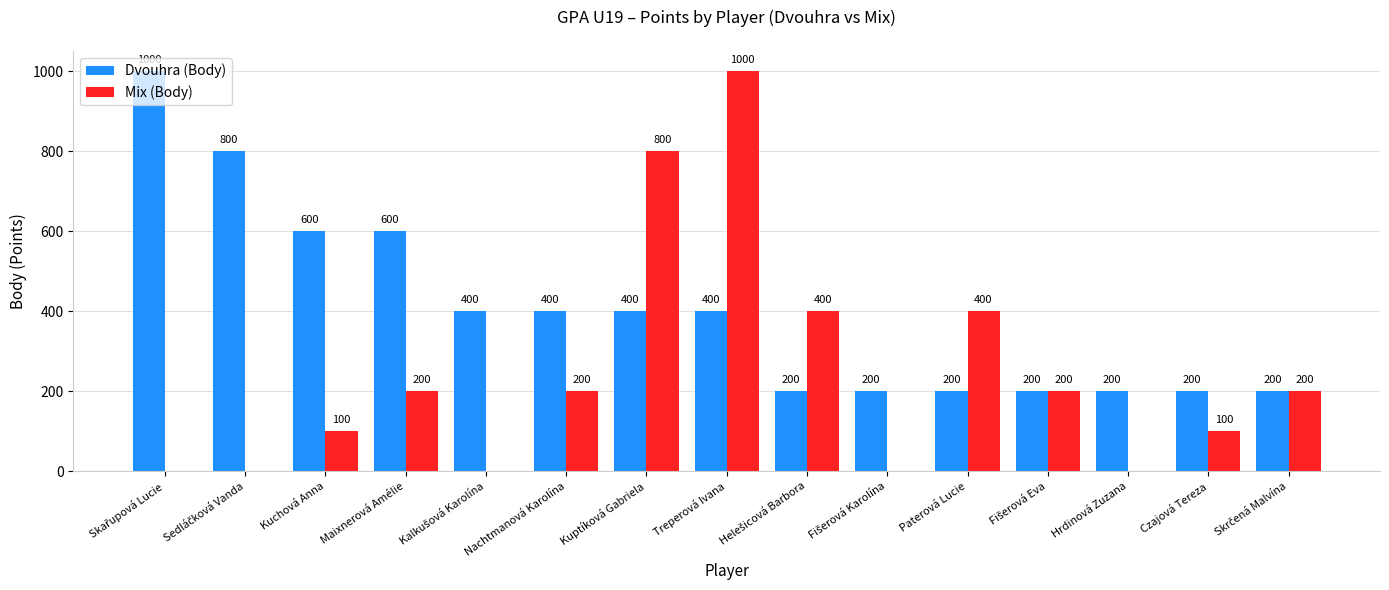

Does the chart contain stacked bars?

No